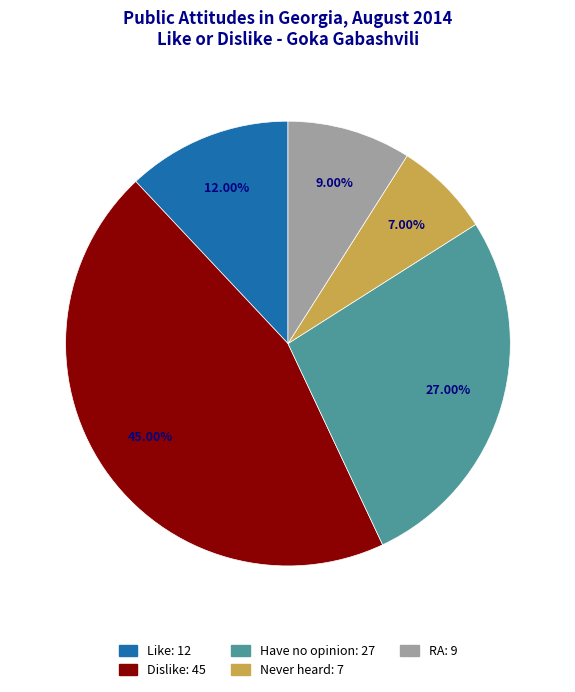

Which category has the biggest portion of the pie?

Dislike